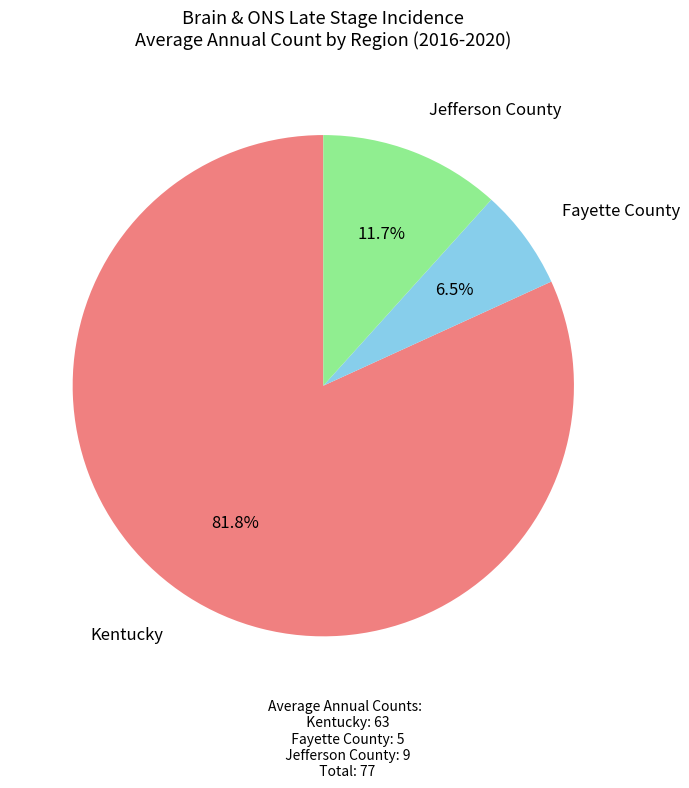

What is the ratio of the value at Jefferson County to the value at Fayette County?

1.8